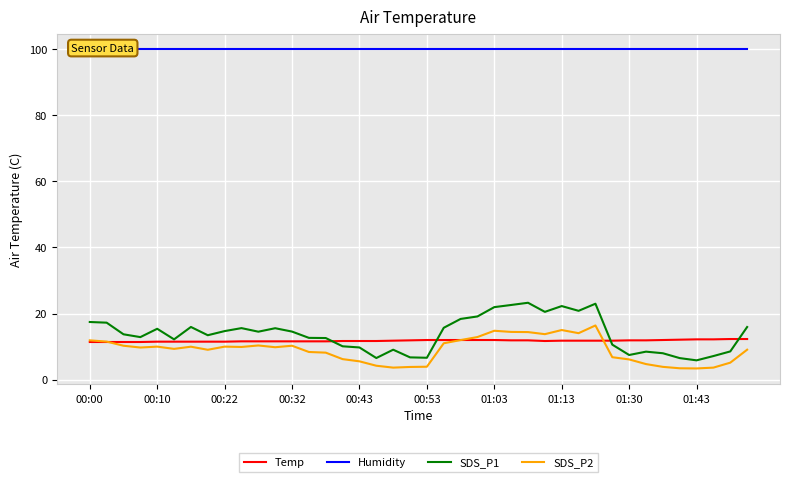

True or false: Humidity and Temp intersect in this chart.

False